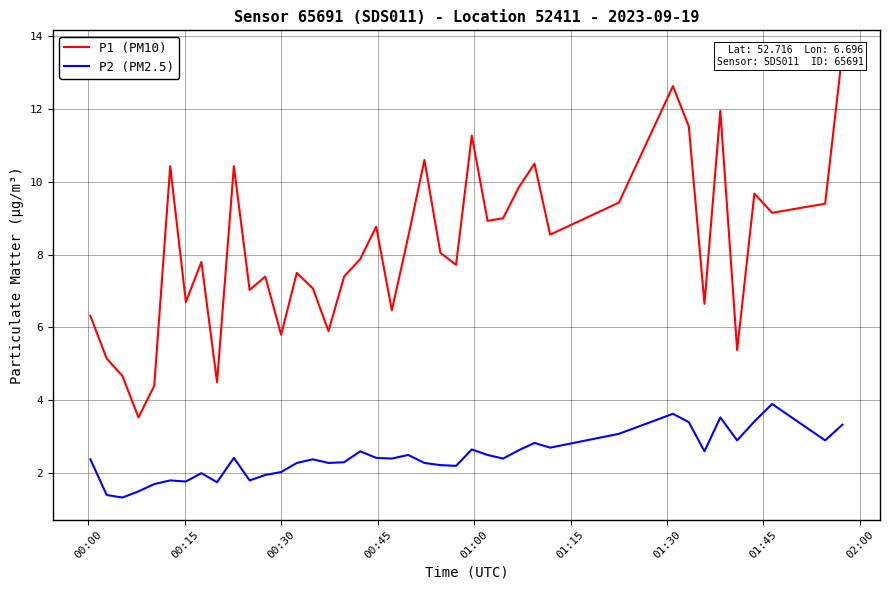

How many interior local valleys does the P2 (PM2.5) series have?

12